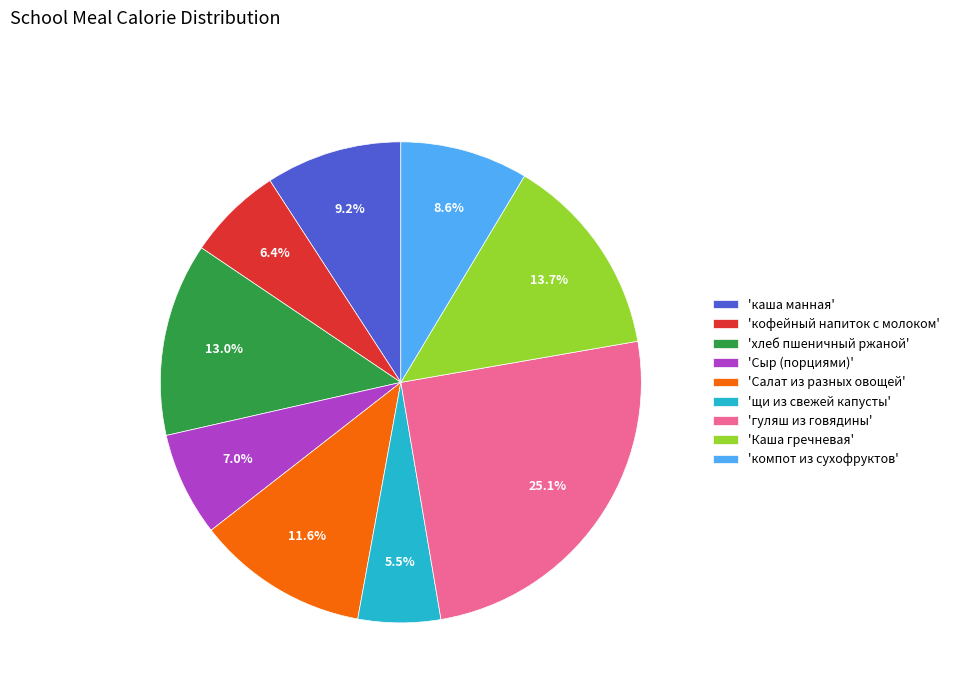

How much of the chart is everything except 'каша манная'?

90.8%